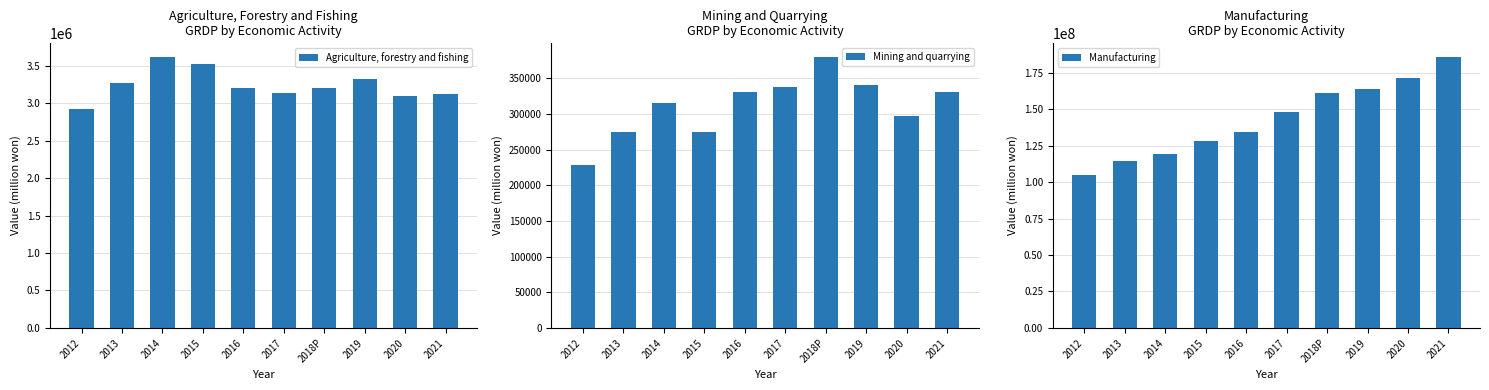

At which label does Agriculture, forestry and fishing first exceed 3198202?

2013